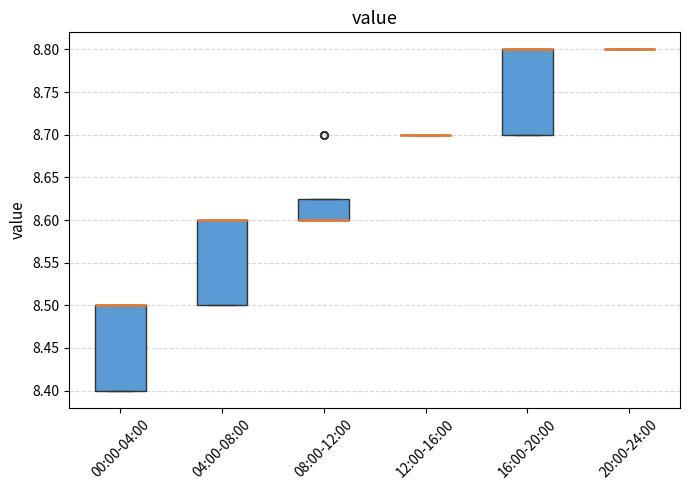

Reading left to right, transcribe this box plot: for each box, give where its median line is, the range the box spans, and where its two whiskers end, as read against the y-axis. The values are not printed on the chart, so give them approximately, as read against the axis.

00:00-04:00: median 8.500 (drawn on the box's upper edge), box 8.400 to 8.500, whiskers 8.400 to 8.500
04:00-08:00: median 8.600 (drawn on the box's upper edge), box 8.500 to 8.600, whiskers 8.500 to 8.600
08:00-12:00: median 8.600 (drawn on the box's lower edge), box 8.600 to 8.625, whiskers 8.600 to 8.625
12:00-16:00: box collapsed to a line at 8.700, whiskers 8.700 to 8.700
16:00-20:00: median 8.800 (drawn on the box's upper edge), box 8.700 to 8.800, whiskers 8.700 to 8.800
20:00-24:00: box collapsed to a line at 8.800, whiskers 8.800 to 8.800